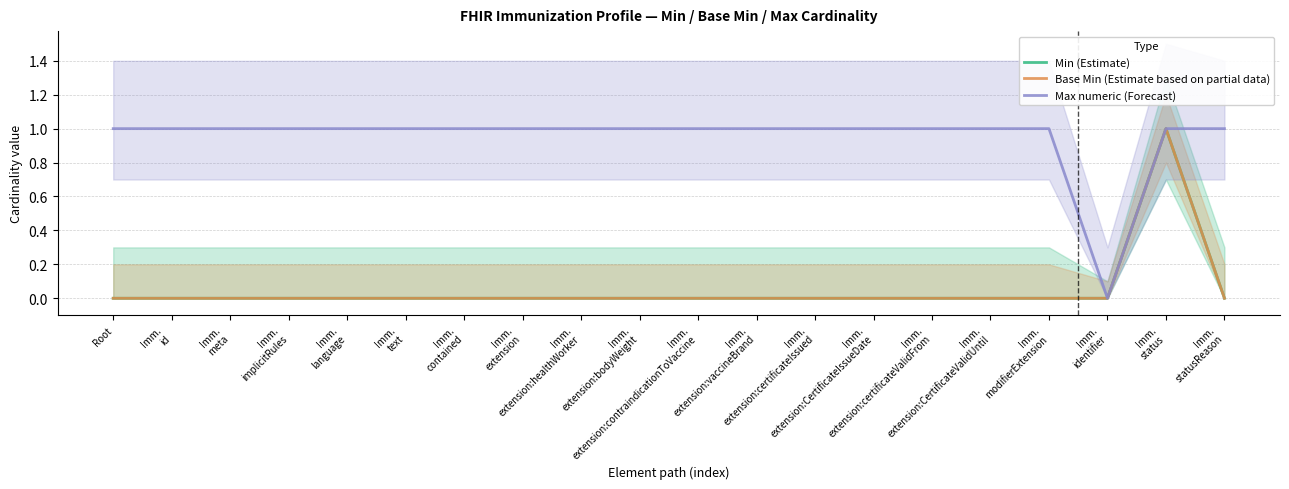

What are all the series names shown in the legend?

Min (Estimate), Base Min (Estimate based on partial data), Max numeric (Forecast)